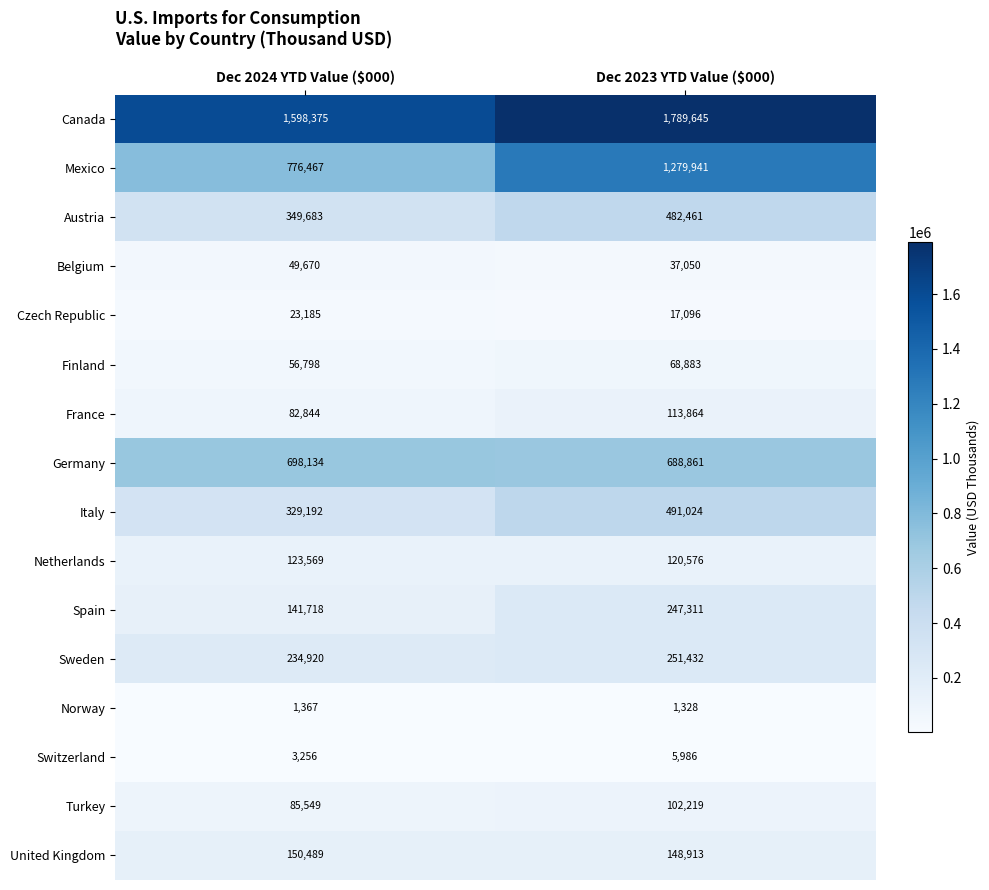

Which series has the widest spread of values?

Mexico